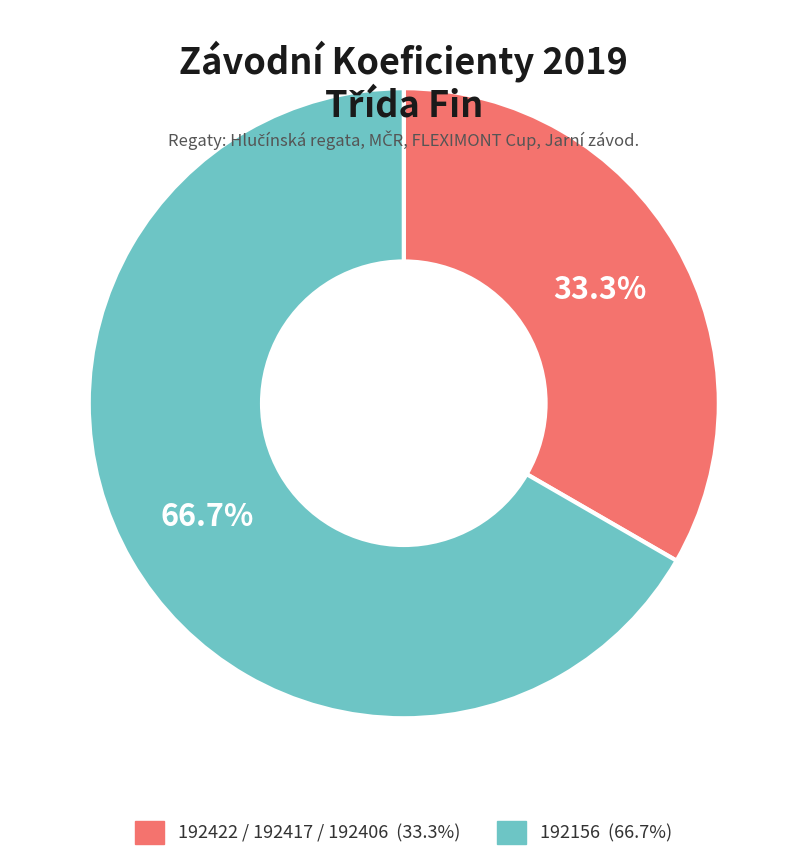

How many segments does this pie chart have?

2